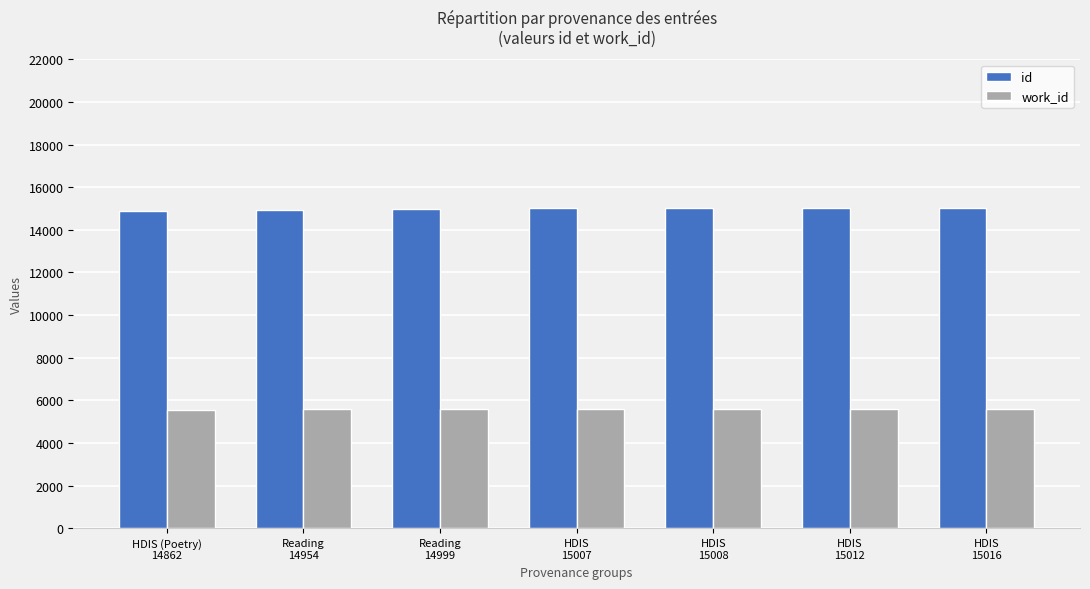

List the series in order of their peak value, lowest first.

work_id, id